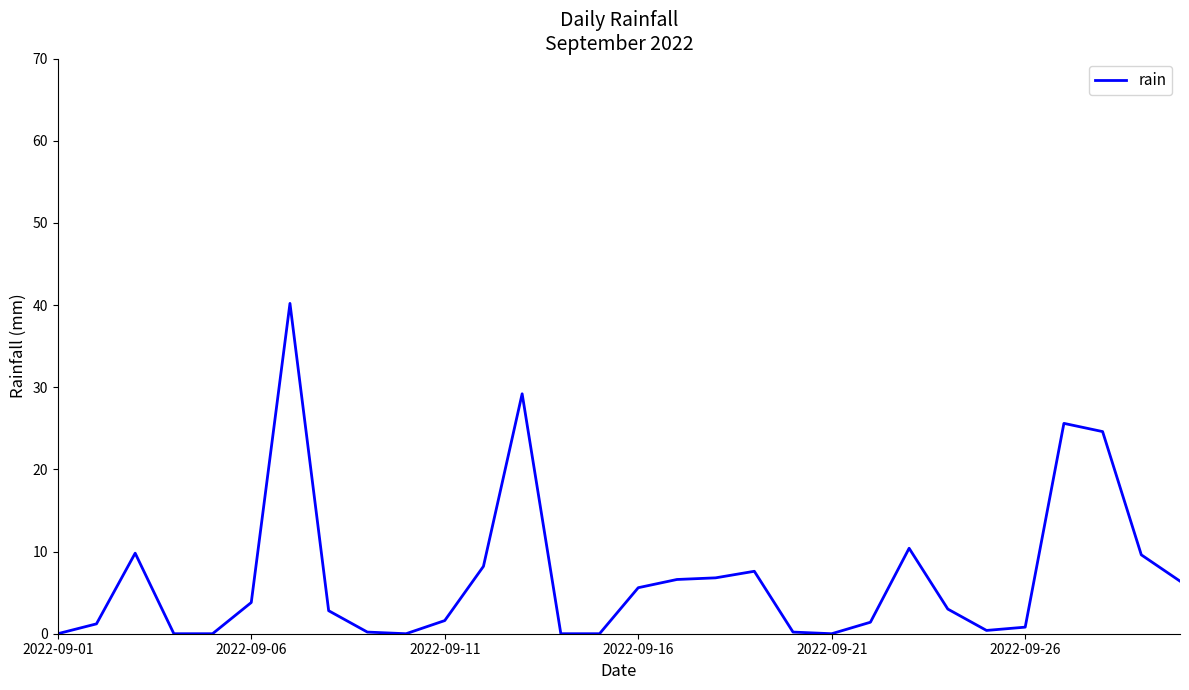

What is the maximum value shown in the chart?

40.2